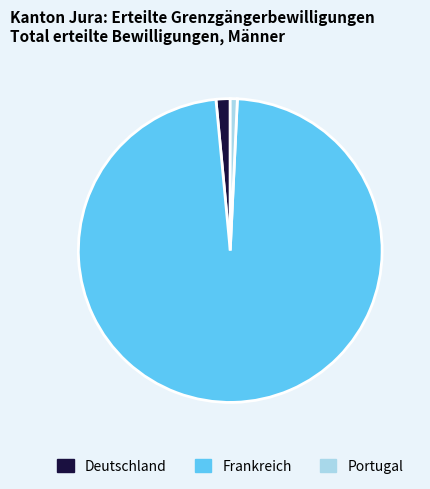

Is the sum of Portugal and Frankreich greater than half?

Yes